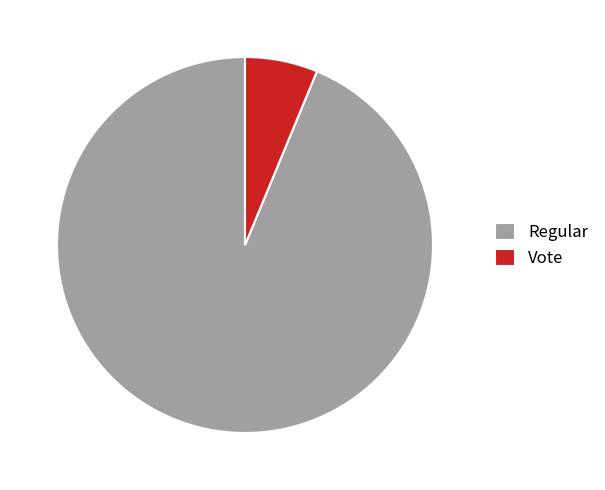

Is the sum of Regular and Vote greater than half?

Yes